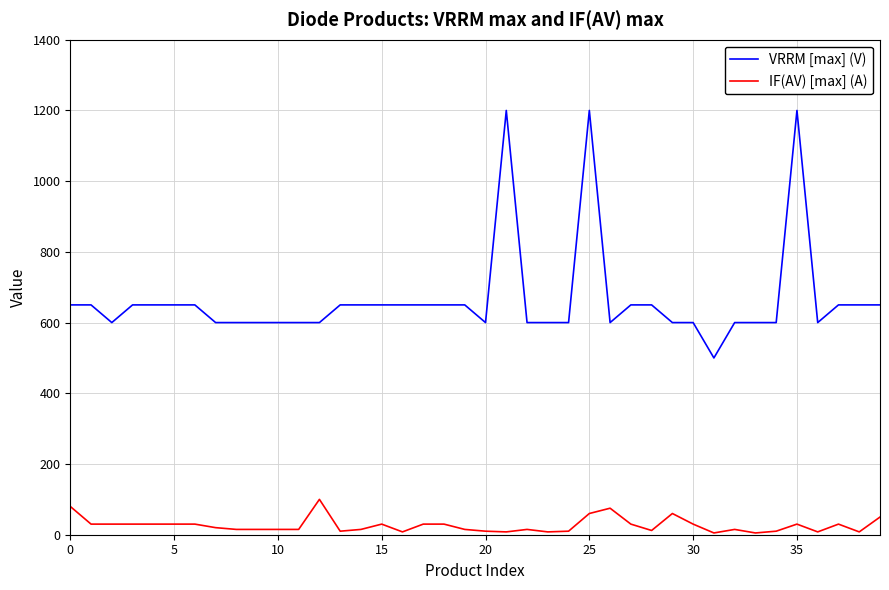

True or false: IF(AV) [max] (A) and VRRM [max] (V) intersect in this chart.

False